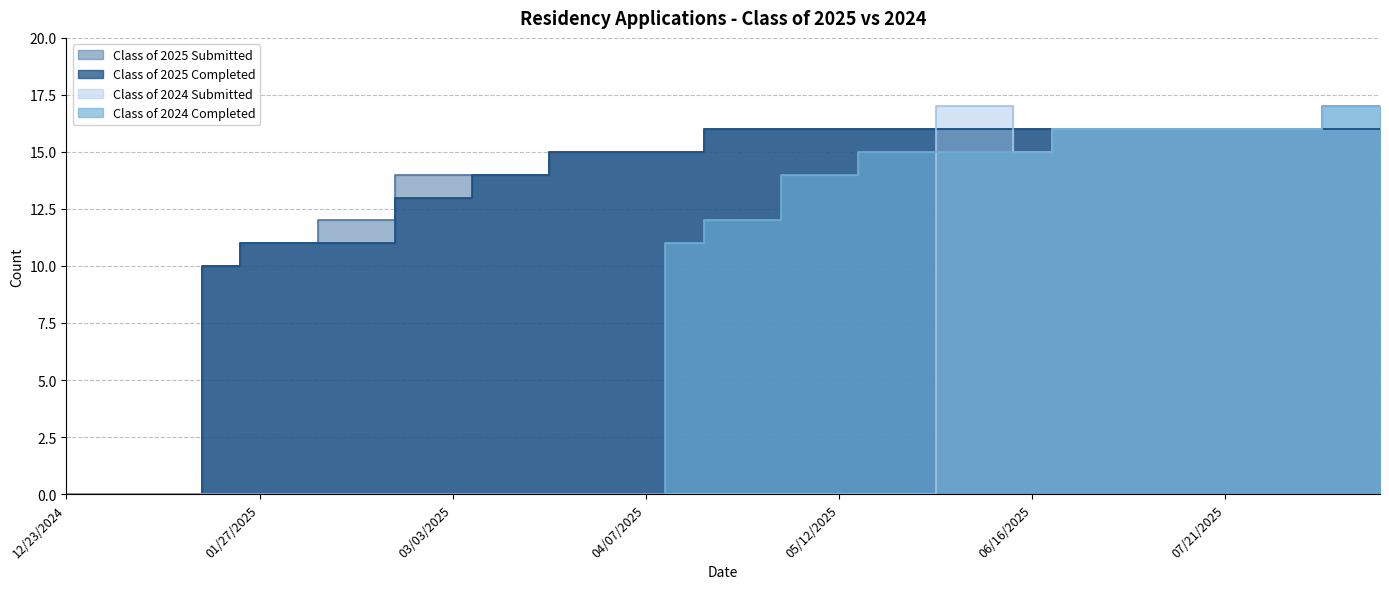

What is the label of the 4th point from the right?

07/28/2025